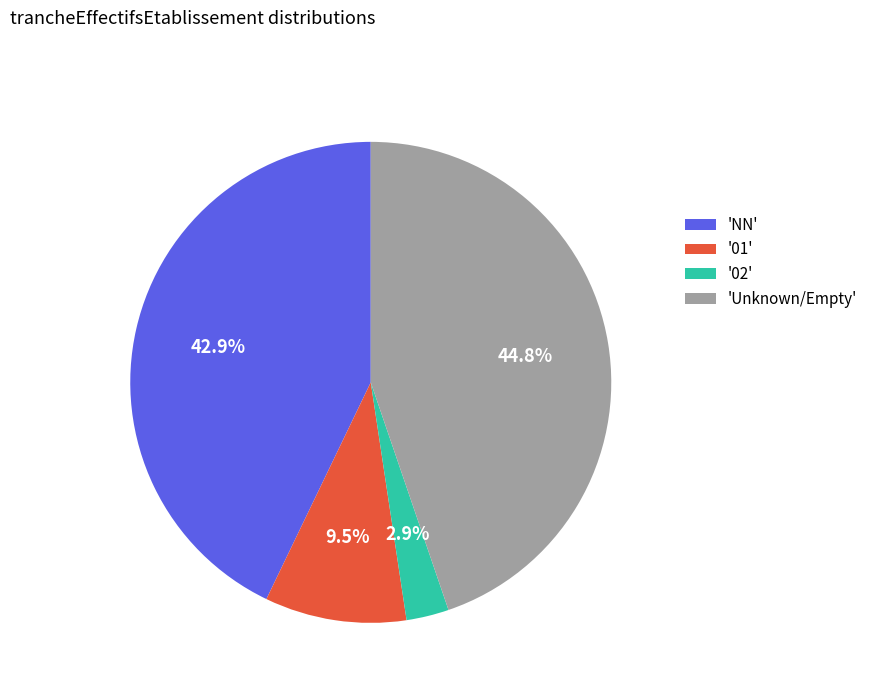

Between '01' and 'NN', which is larger?

'NN'